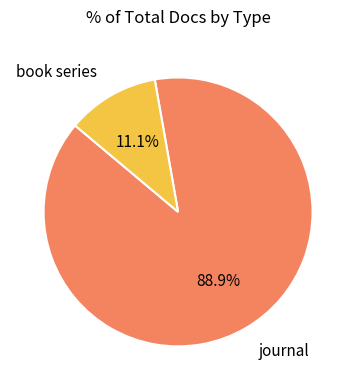

What portion of the pie excludes book series?

88.9%